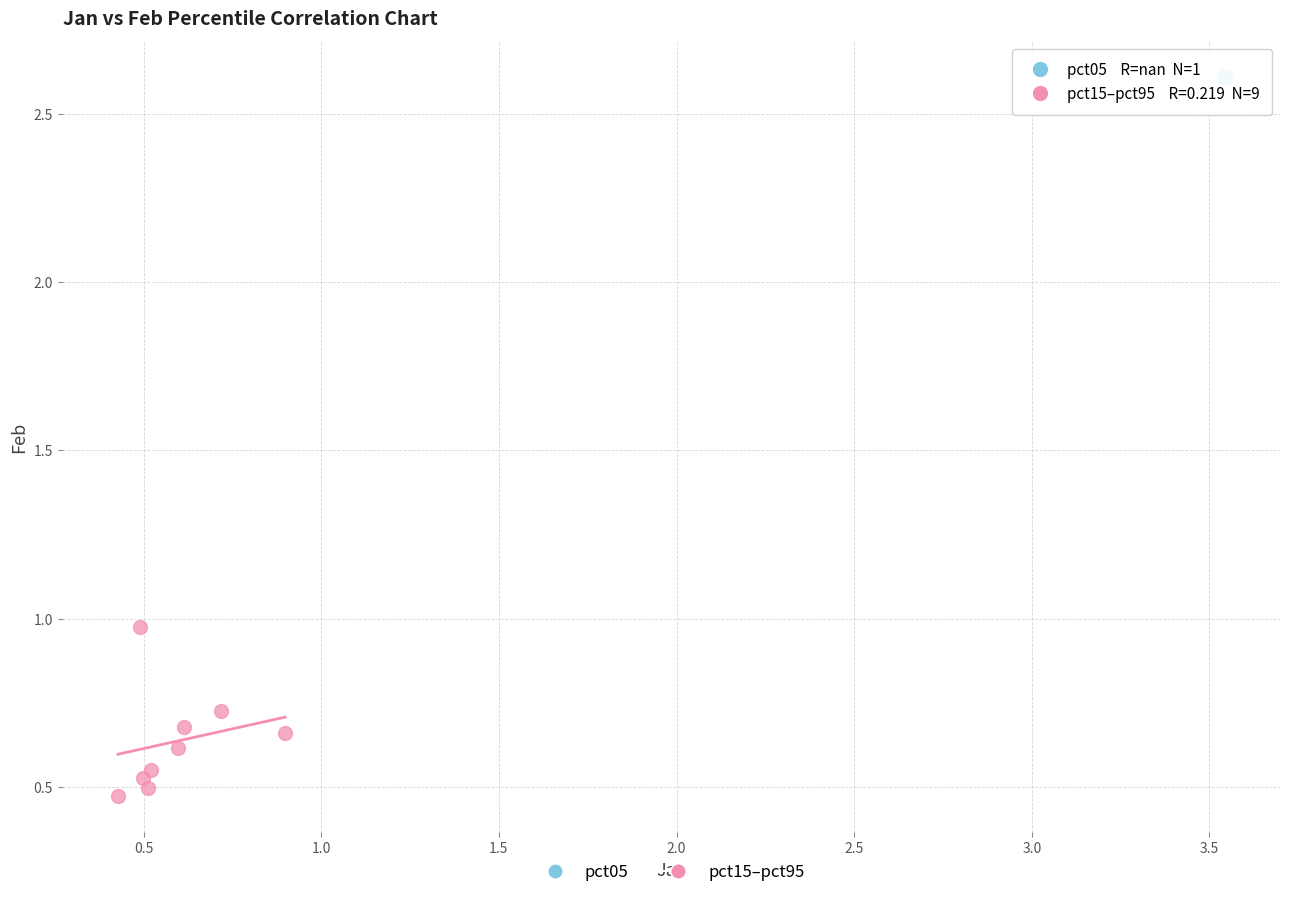

What are all the series names shown in the legend?

pct05, pct15–pct95